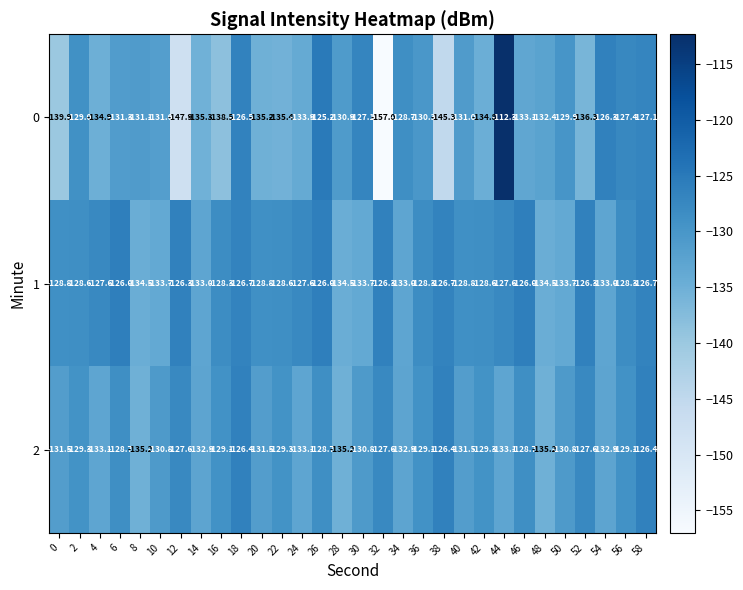

Rank the series by their maximum value, from lowest to highest.

2, 1, 0